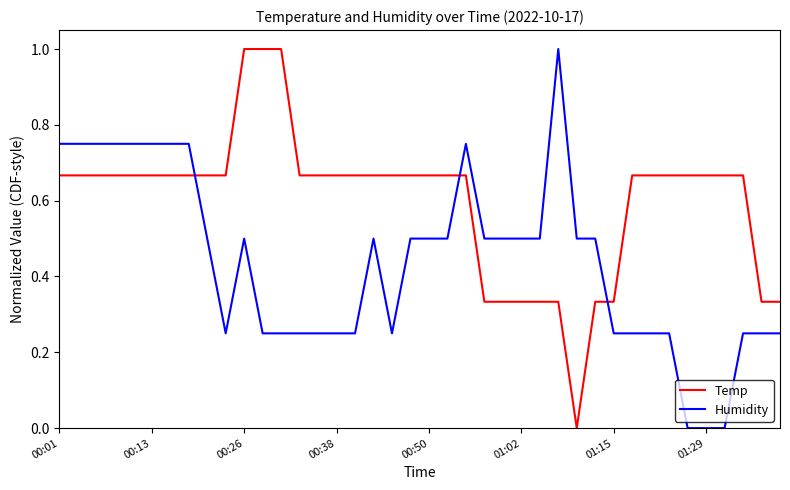

What is the difference between the maximum and minimum values in the Temp series?

1.0